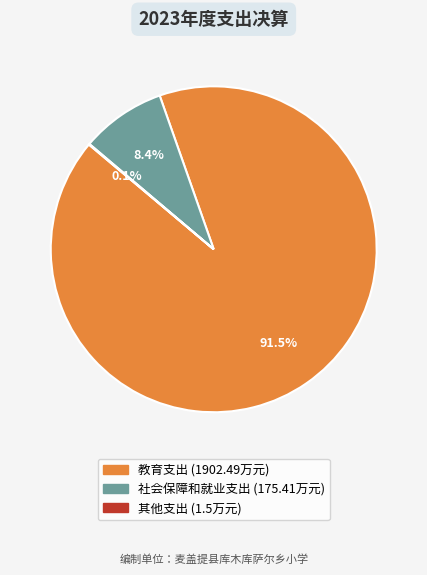

Is 教育支出 the majority of the pie?

Yes